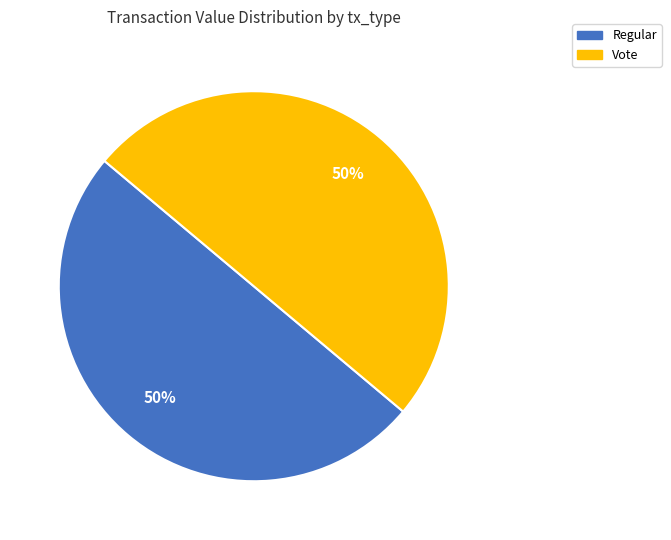

What percentage is the Vote slice, to the nearest percent?

50%